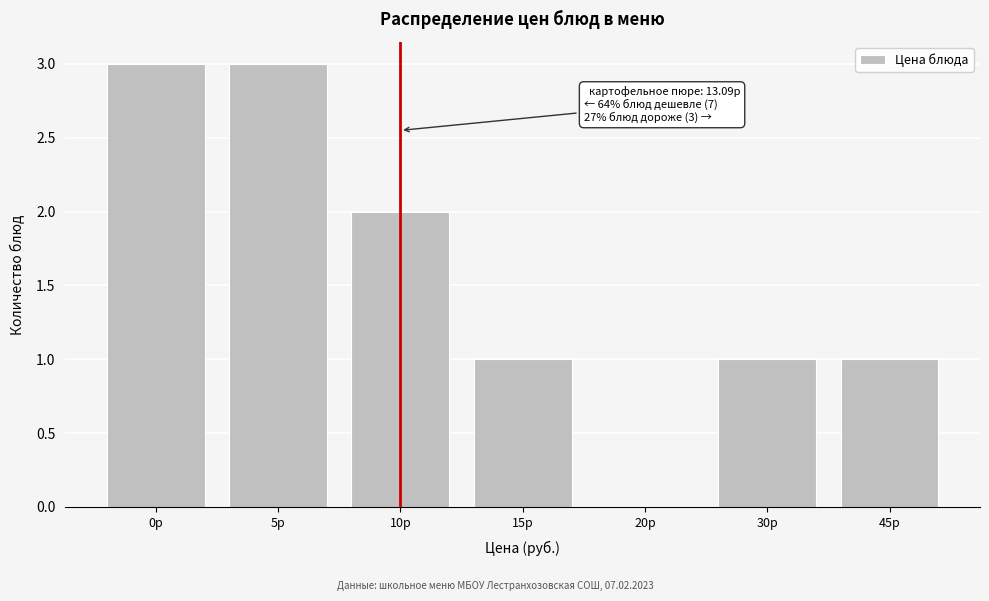

Reading left to right, list all the values displayed in this chart.

0р=3	5р=3	10р=2	15р=1	20р=0	30р=1	45р=1